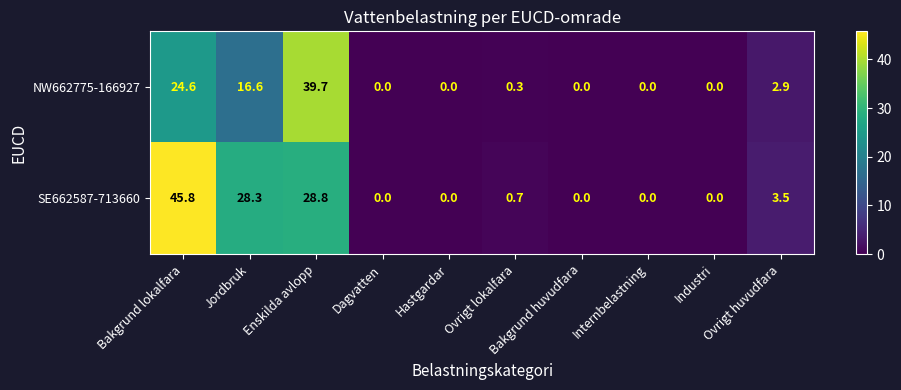

True or false: NW662775-166927 has a value of 23.4 at Dagvatten.

False